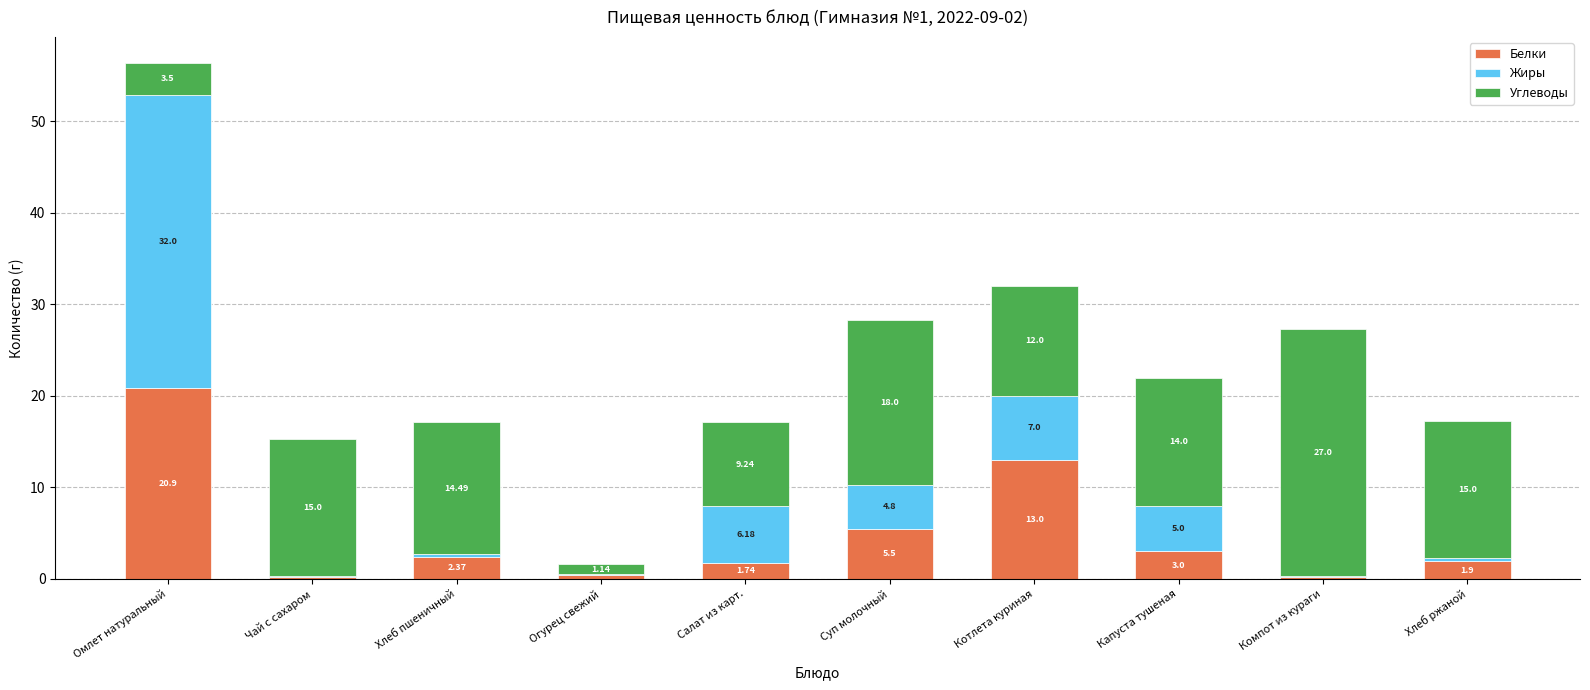

The value of Белки at Котлета куриная is 4.8. True or false?

False